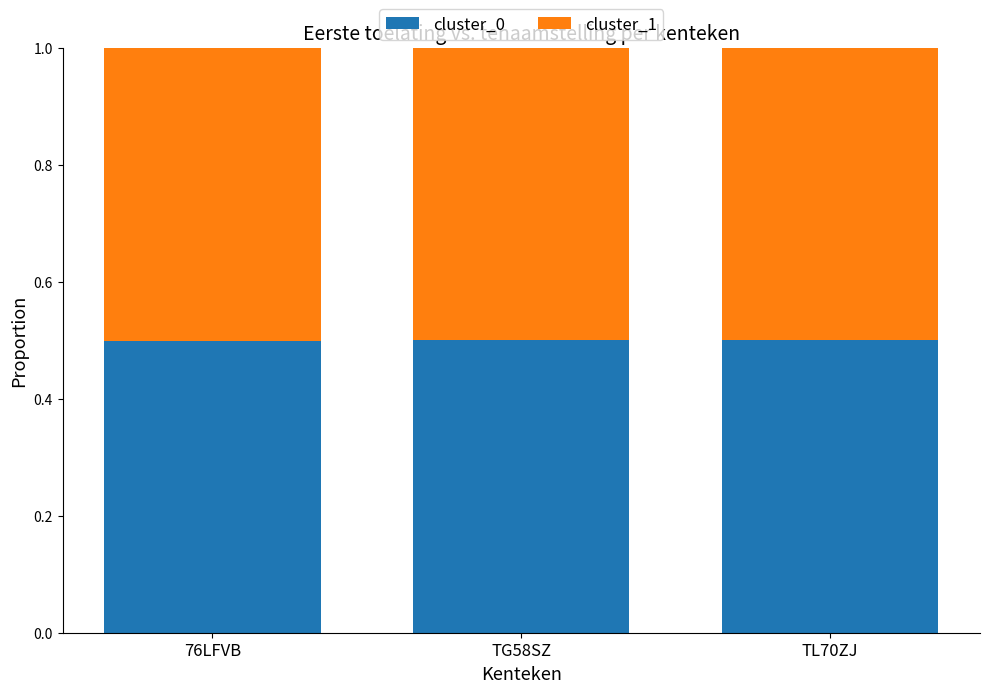

How many bars are there in each group?

2